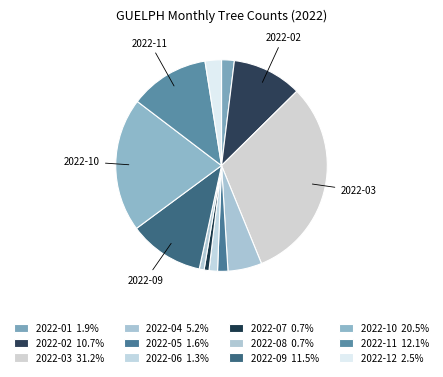

Is there any slice that represents more than half of the pie?

No